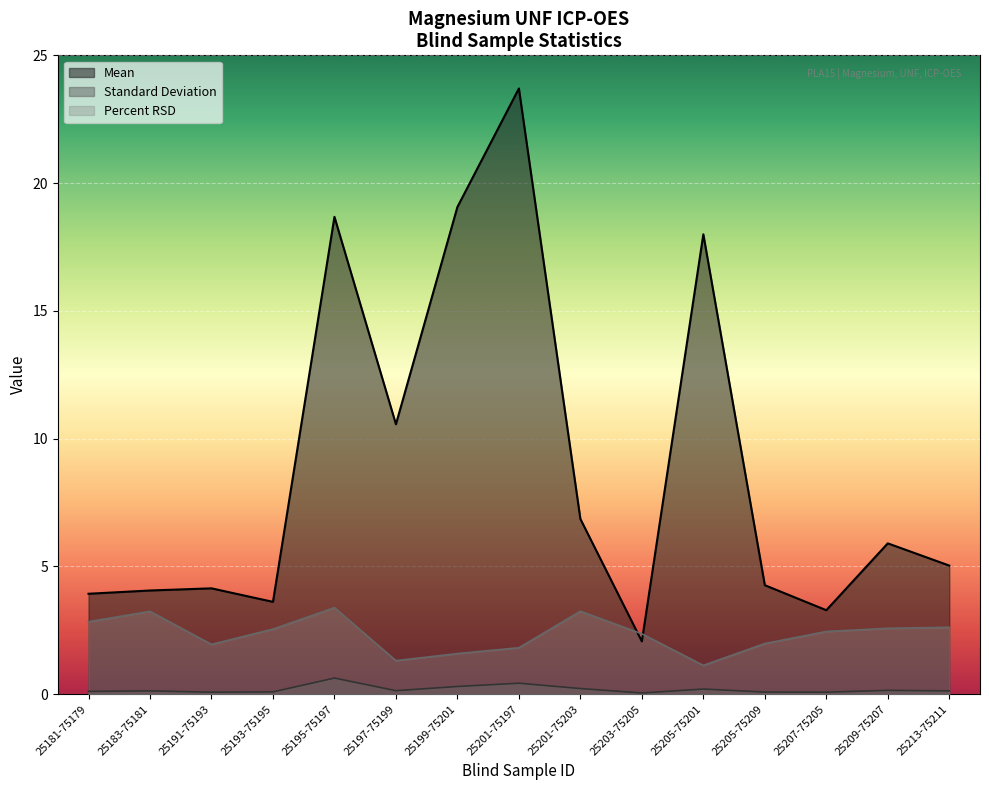

At 25201-75203, list the series in order from smallest to largest.

Standard Deviation, Percent RSD, Mean